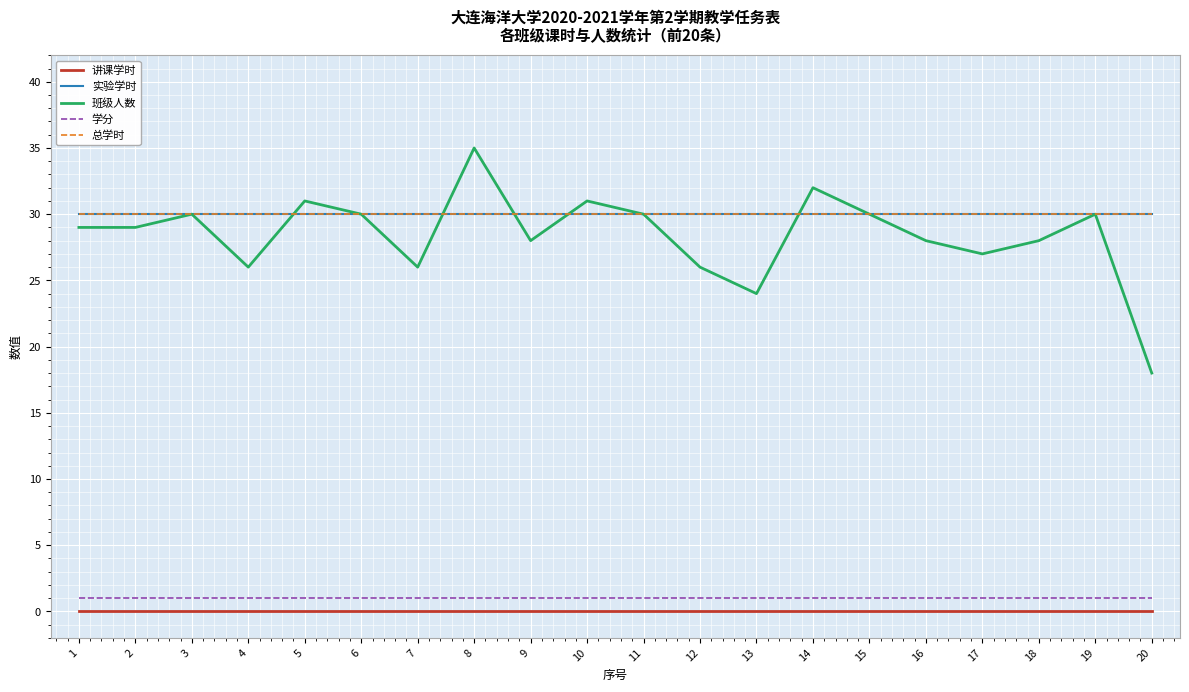

Is this an area chart (filled region under the line)?

No